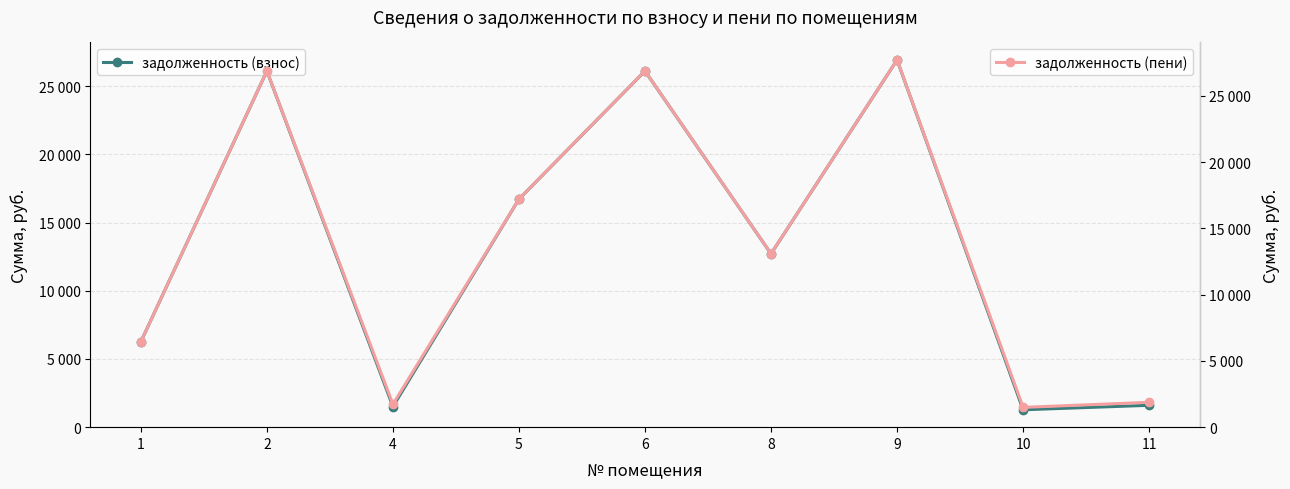

What is the smallest value displayed?

1276.2